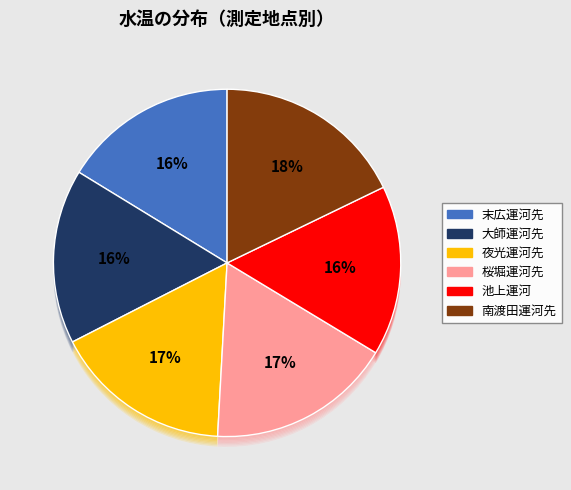

The 南渡田運河先 slice represents 18% of the pie. True or false?

True